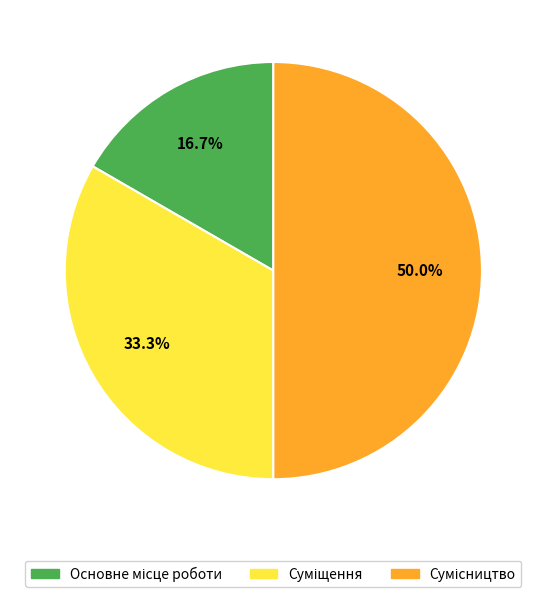

Does any single category account for the majority?

No